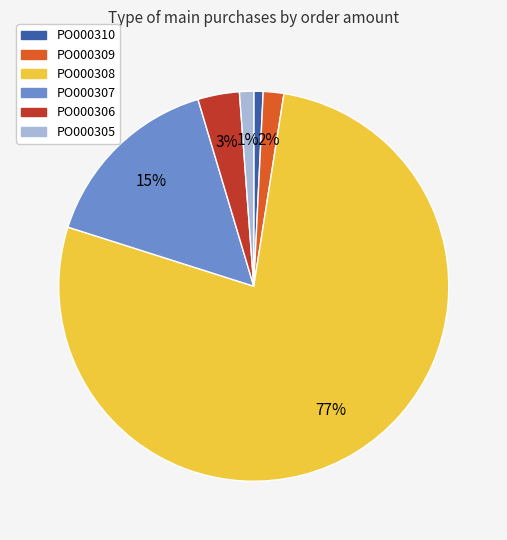

Is the sum of PO000305 and PO000309 greater than half?

No